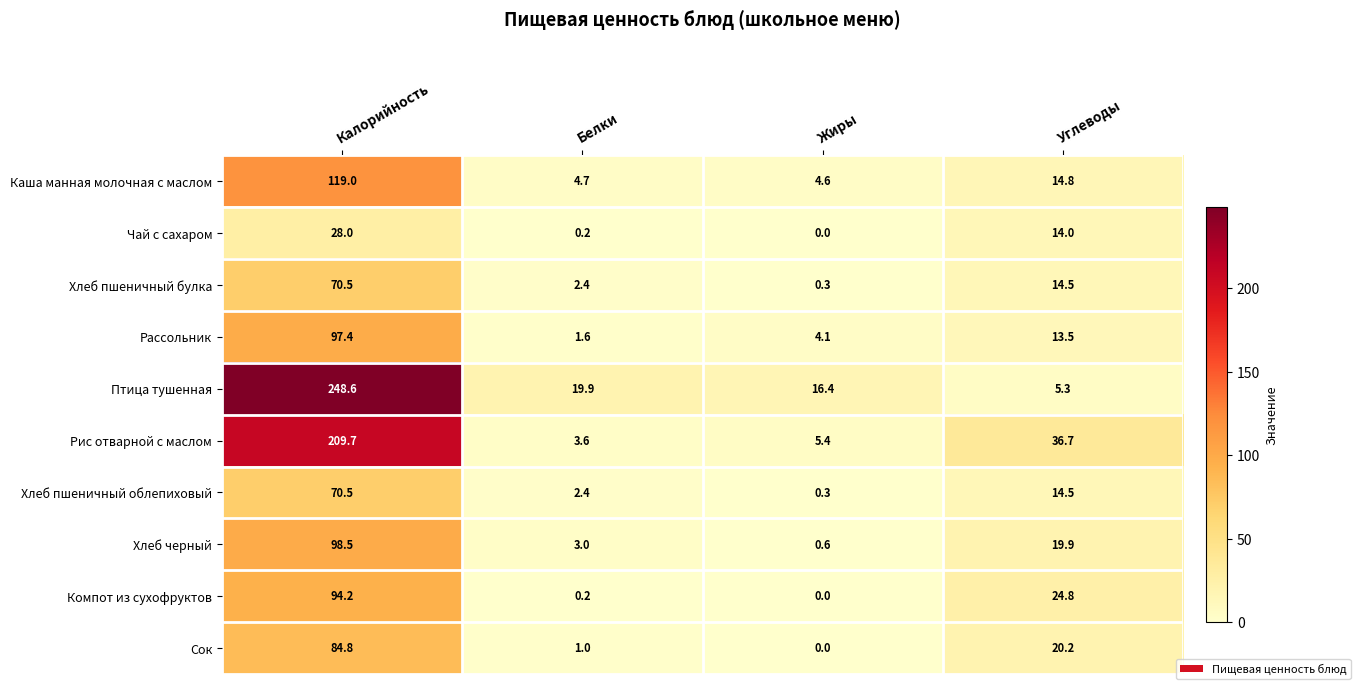

Which series changed the most between Калорийность and Жиры?

Птица тушенная